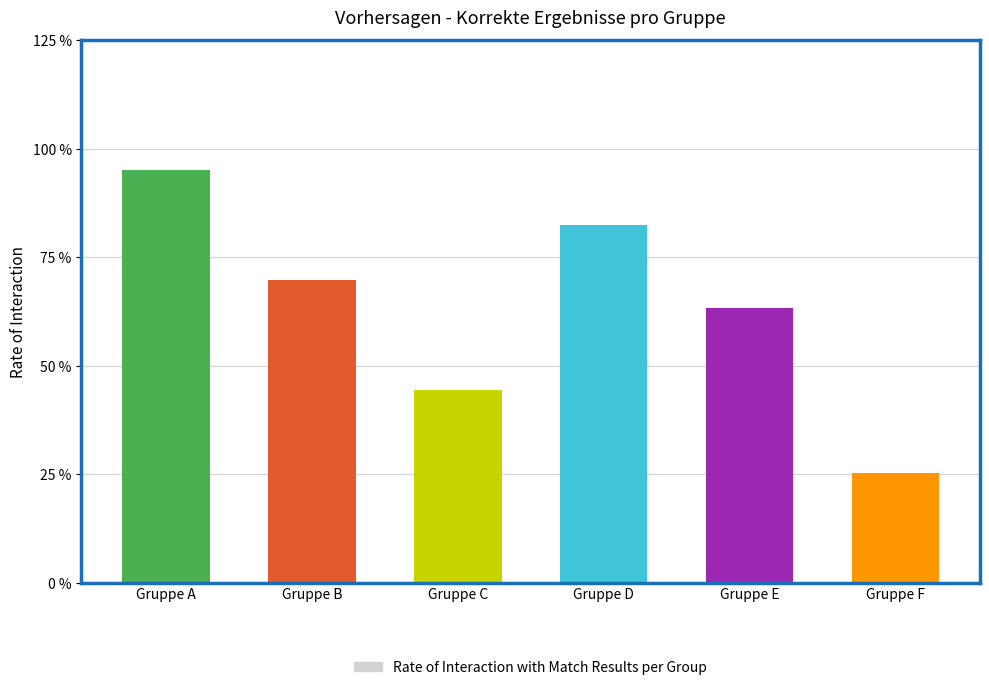

At which category does the chart reach its minimum across all series?

Gruppe F